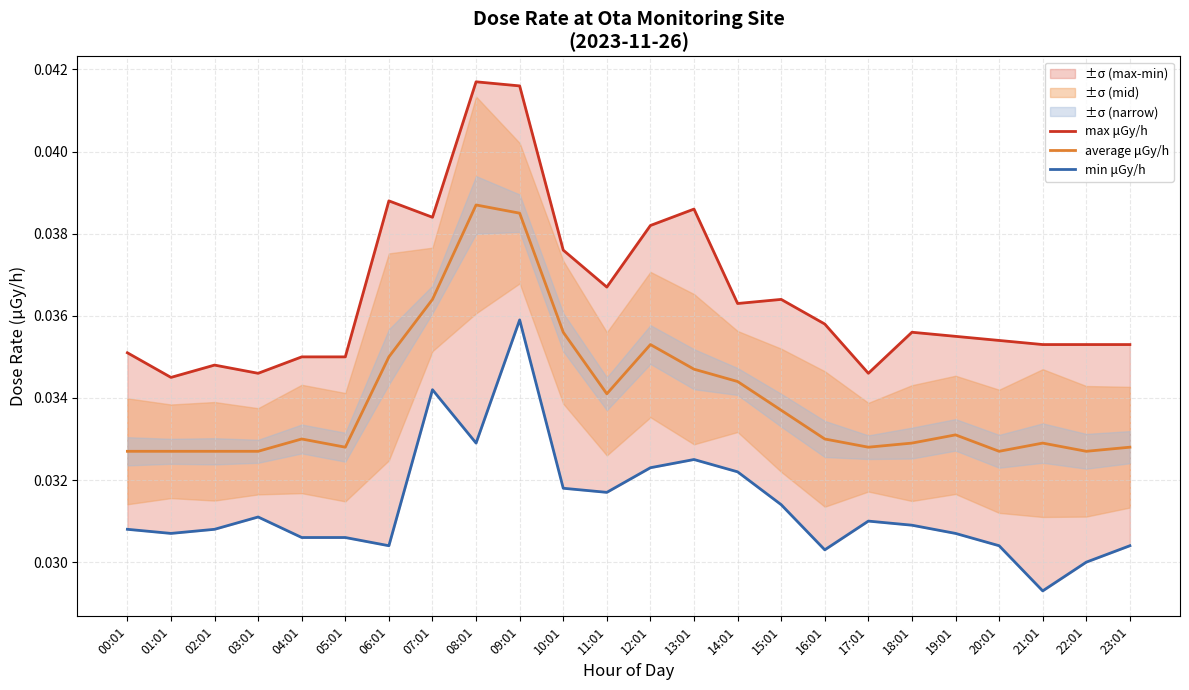

At which label is max μGy/h closest to 0?

01:01